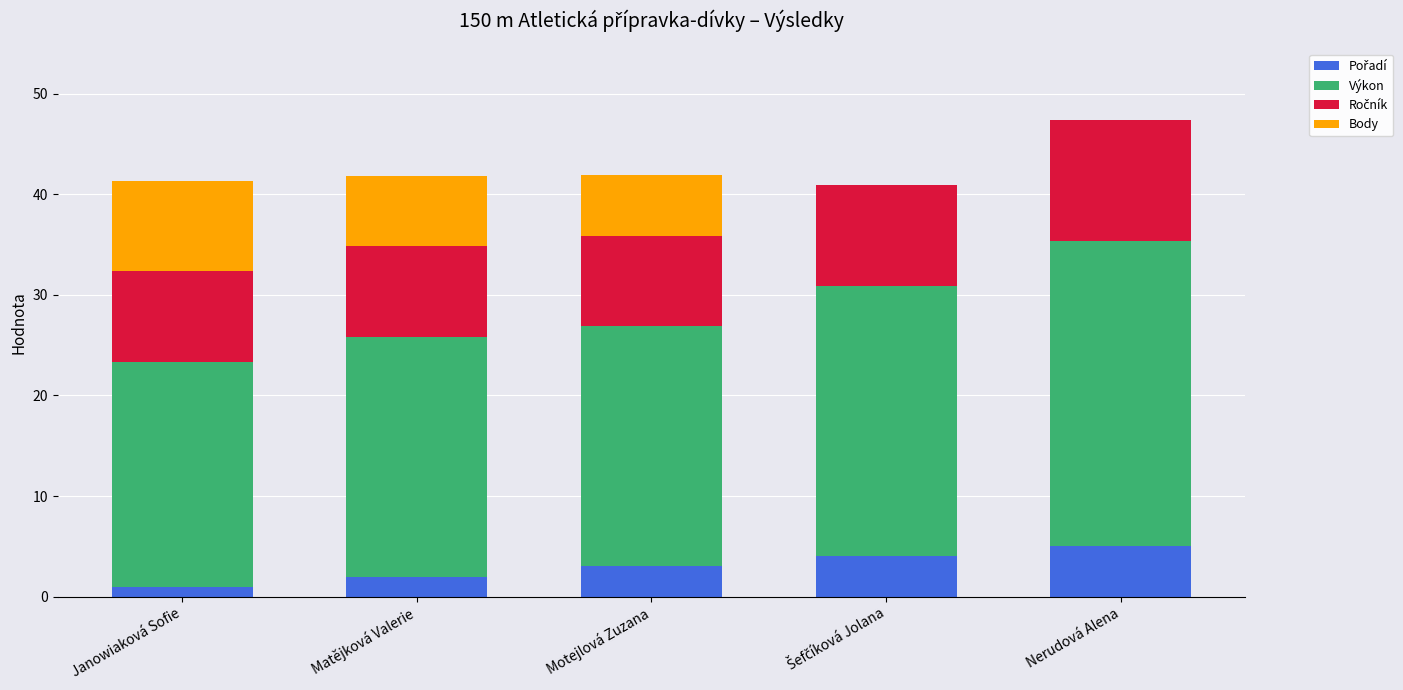

Count the number of data series in this chart.

4